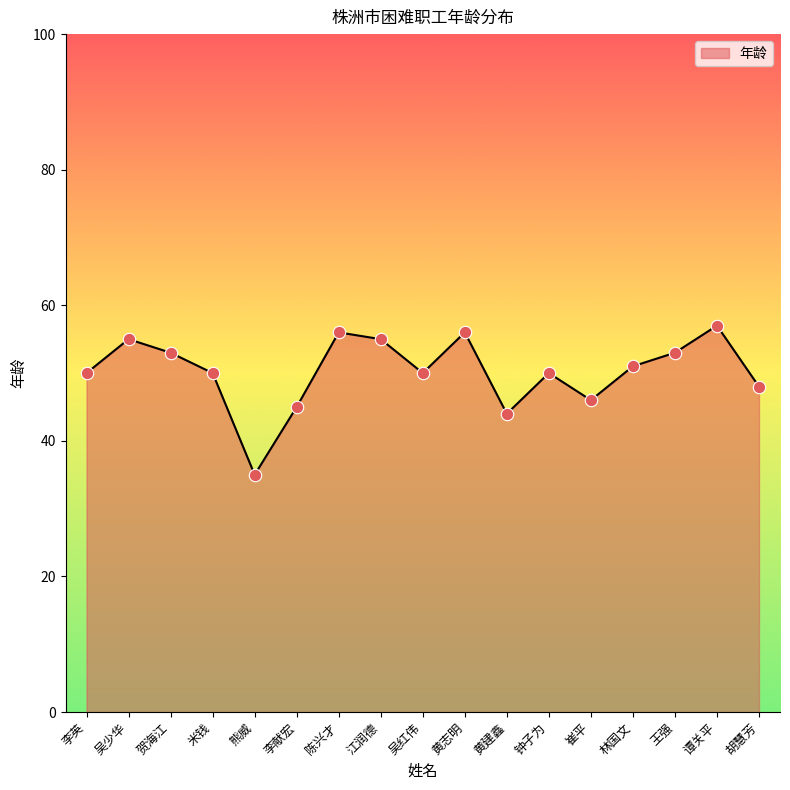

Approximately how many times larger is the value at 熊威 compared to 胡慧芳?

0.7